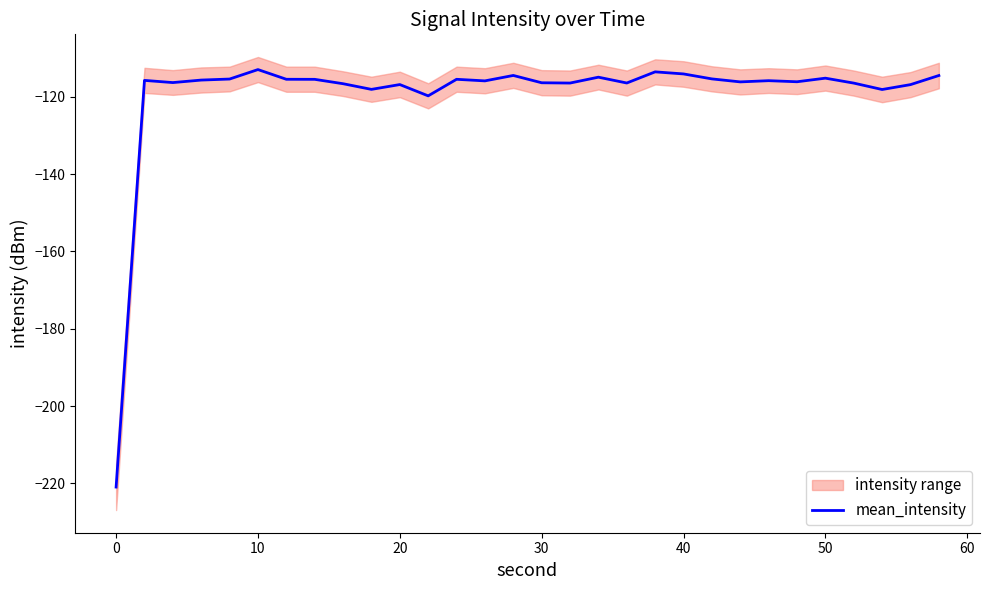

What is the minimum value shown in the chart?

-220.9